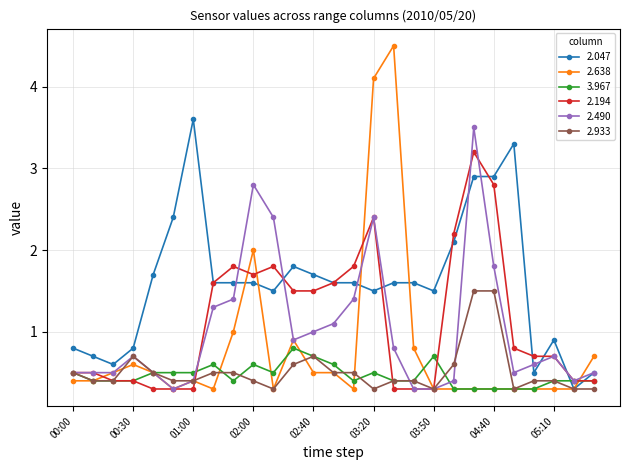

Reading left to right, extract all data points from this chart.

2.047: 0.8	0.7	0.6	0.8	1.7	2.4	3.6	1.6	1.6	1.6	1.5	1.8	1.7	1.6	1.6	1.5	1.6	1.6	1.5	2.1	2.9	2.9	3.3	0.5	0.9	0.3	0.5
2.638: 0.4	0.4	0.5	0.6	0.5	0.3	0.4	0.3	1.0	2.0	0.3	0.9	0.5	0.5	0.3	4.1	4.5	0.8	0.3	0.3	0.3	0.3	0.3	0.3	0.3	0.3	0.7
3.967: 0.5	0.4	0.4	0.4	0.5	0.5	0.5	0.6	0.4	0.6	0.5	0.8	0.7	0.6	0.4	0.5	0.4	0.4	0.7	0.3	0.3	0.3	0.3	0.3	0.4	0.4	0.4
2.194: 0.5	0.5	0.4	0.4	0.3	0.3	0.3	1.6	1.8	1.7	1.8	1.5	1.5	1.6	1.8	2.4	0.3	0.3	0.3	2.2	3.2	2.8	0.8	0.7	0.7	0.4	0.4
2.490: 0.5	0.5	0.5	0.7	0.5	0.3	0.4	1.3	1.4	2.8	2.4	0.9	1.0	1.1	1.4	2.4	0.8	0.3	0.3	0.4	3.5	1.8	0.5	0.6	0.7	0.4	0.5
2.933: 0.5	0.4	0.4	0.7	0.5	0.4	0.4	0.5	0.5	0.4	0.3	0.6	0.7	0.5	0.5	0.3	0.4	0.4	0.3	0.6	1.5	1.5	0.3	0.4	0.4	0.3	0.3